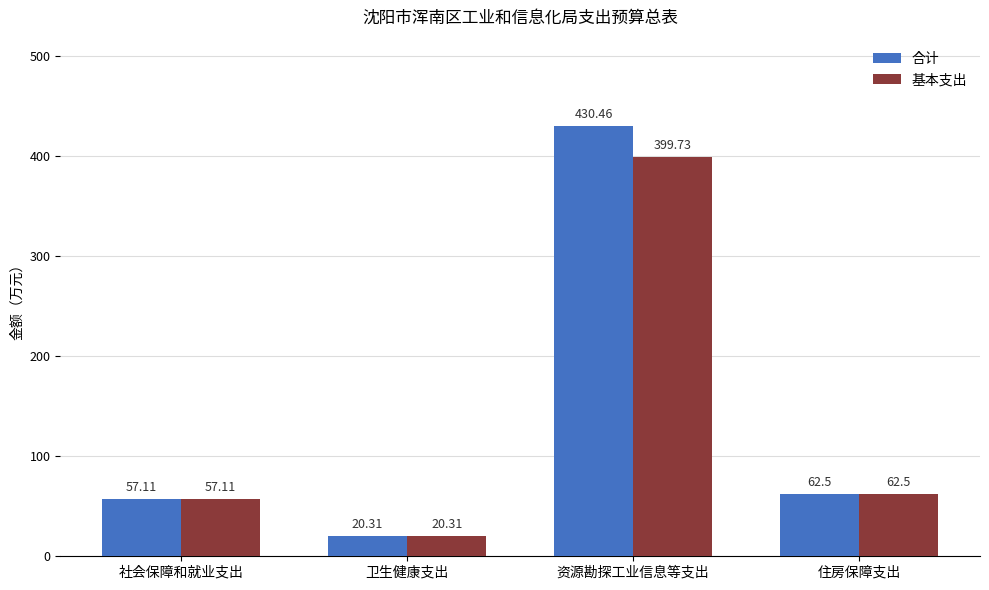

What is the difference between the 基本支出 values at 社会保障和就业支出 and 卫生健康支出?

36.8